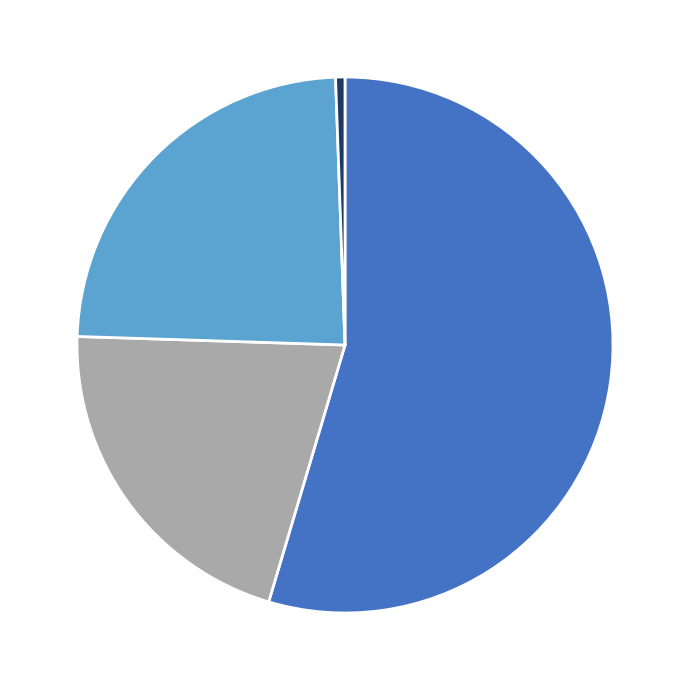

Does any single category account for the majority?

Yes